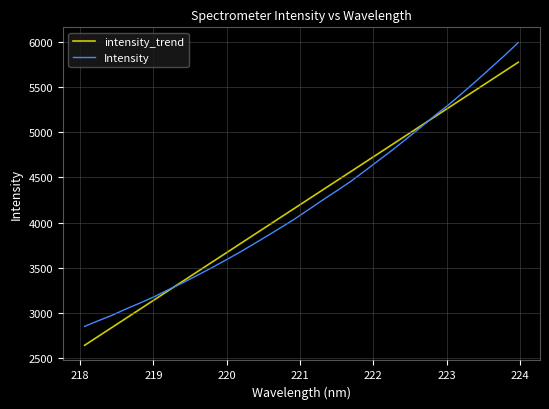

What is the sum of all intensity_trend values?

134675.0